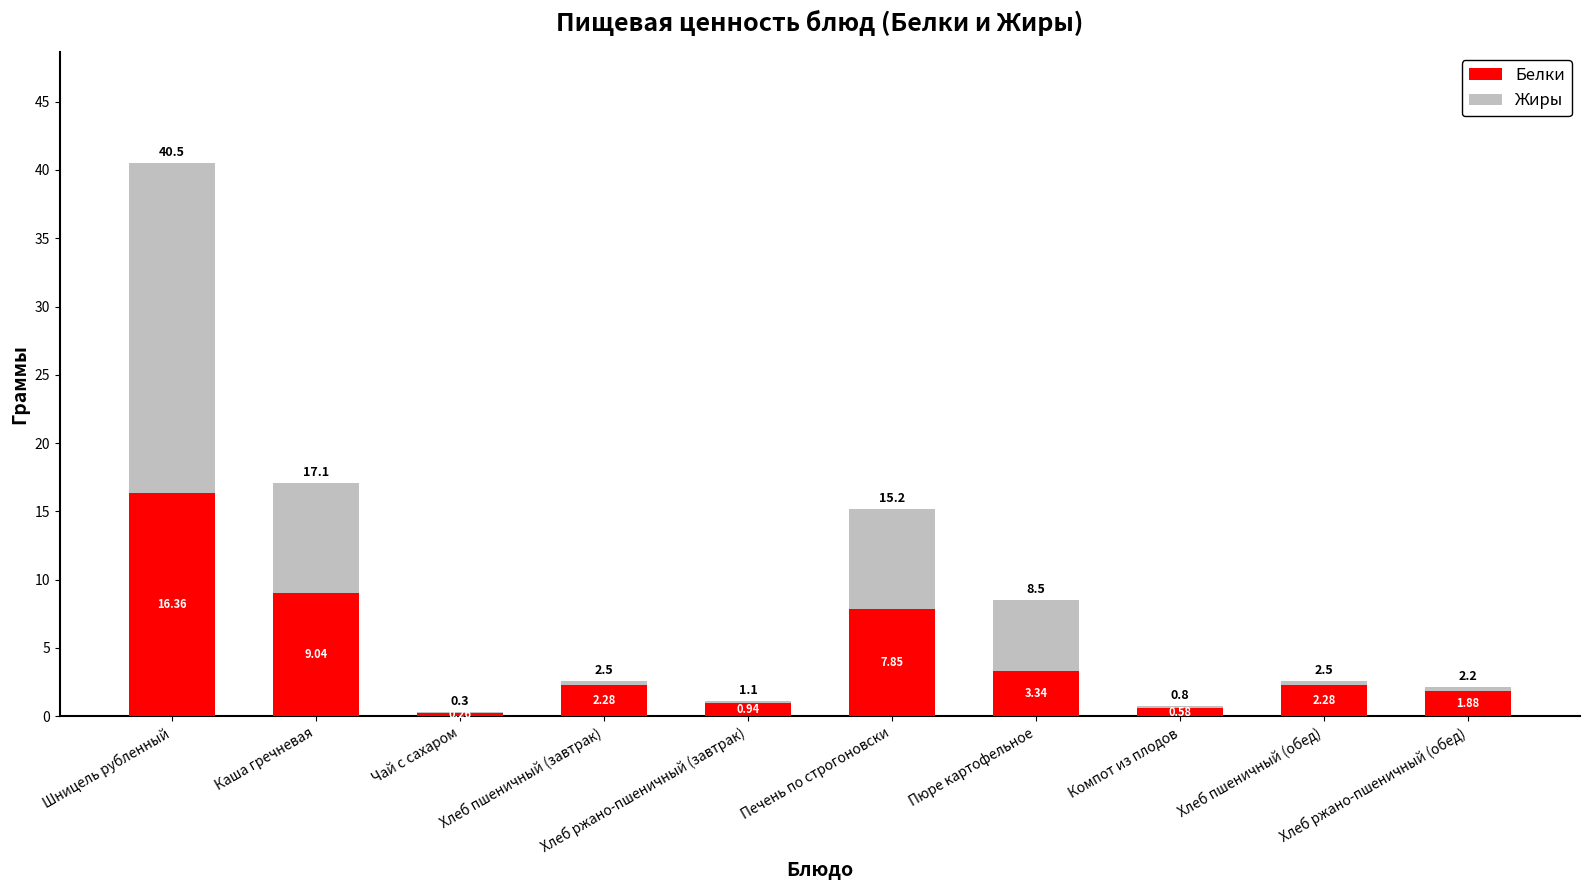

What is the sum of all Белки values?

44.8